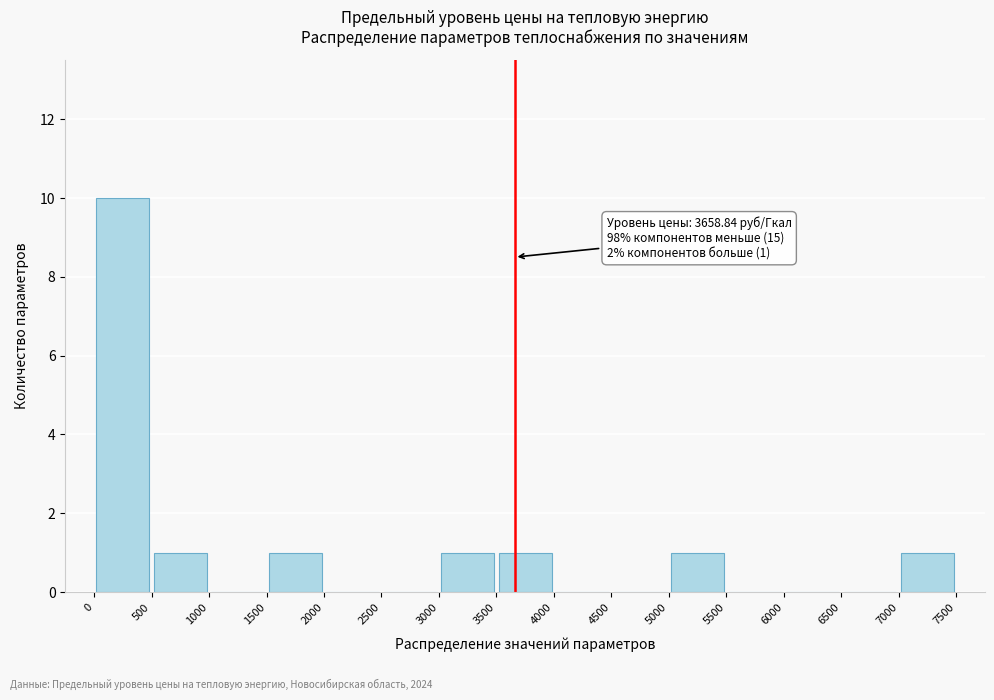

Over which range of the x-axis is the bar tallest?

0 to 500